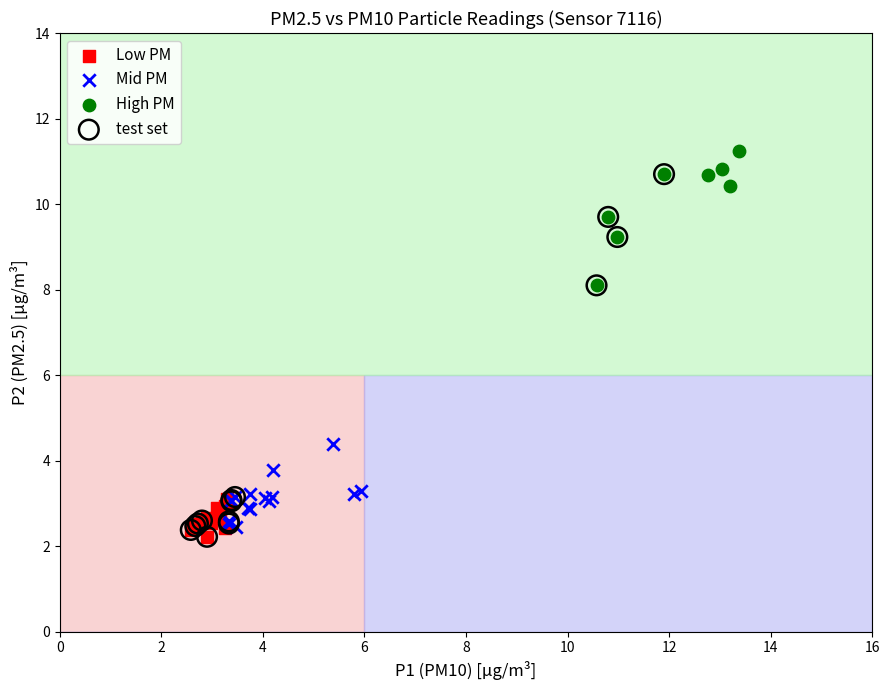

Which series contains the highest Y value?

High PM